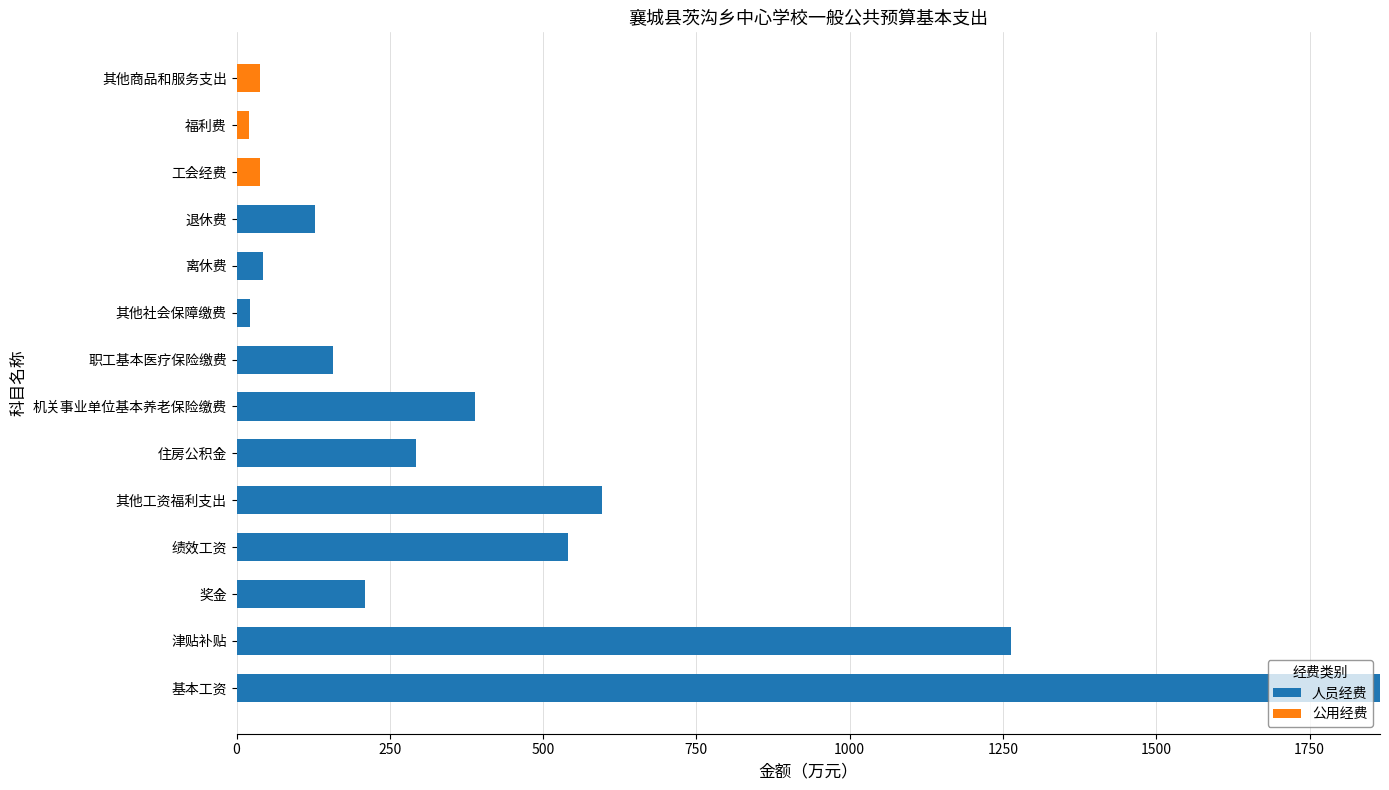

How many categories are shown in the chart?

14